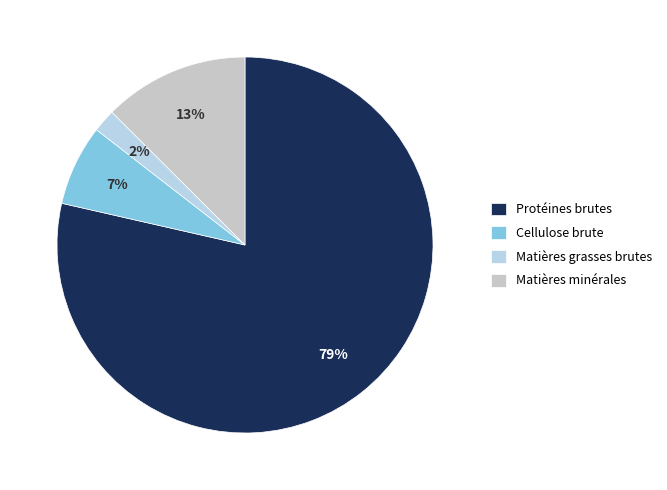

What is the majority slice?

Protéines brutes